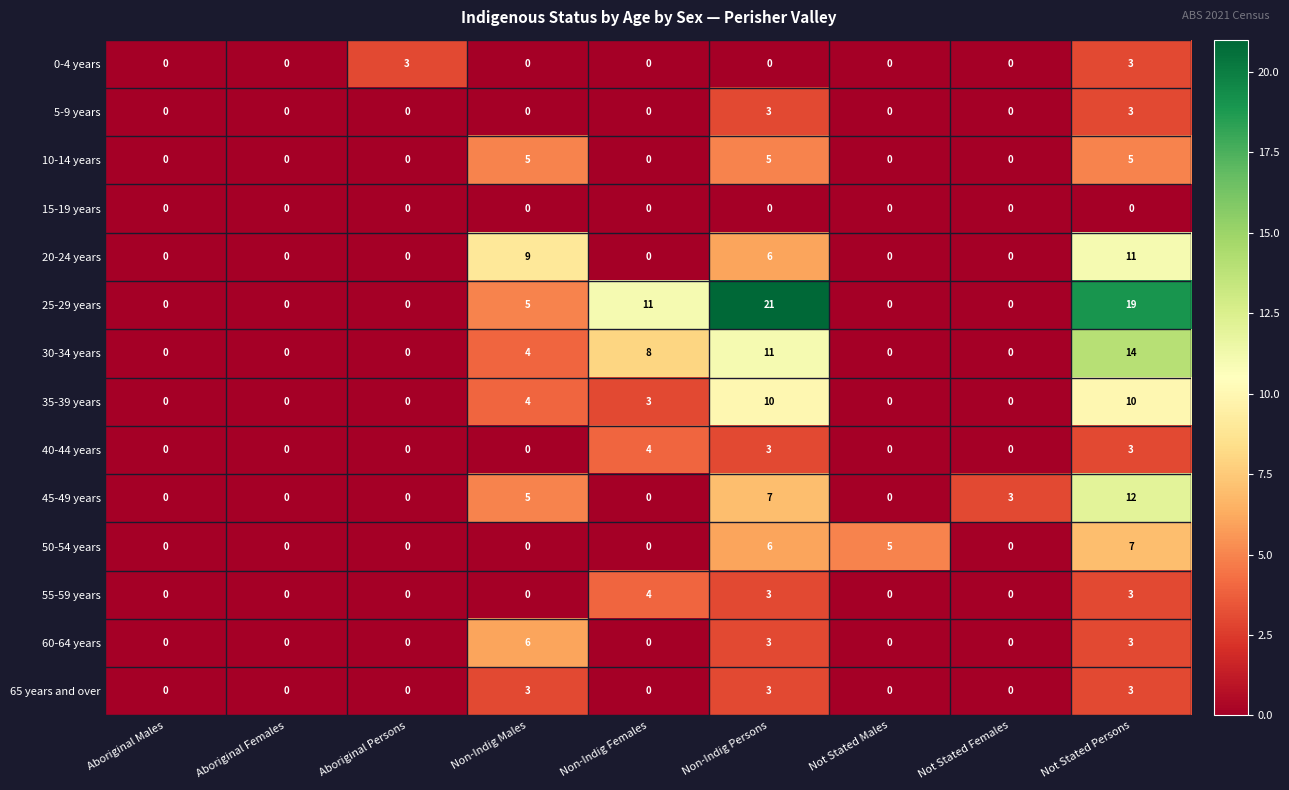

True or false: 50-54 years has a value of 0 at Aboriginal Females.

True